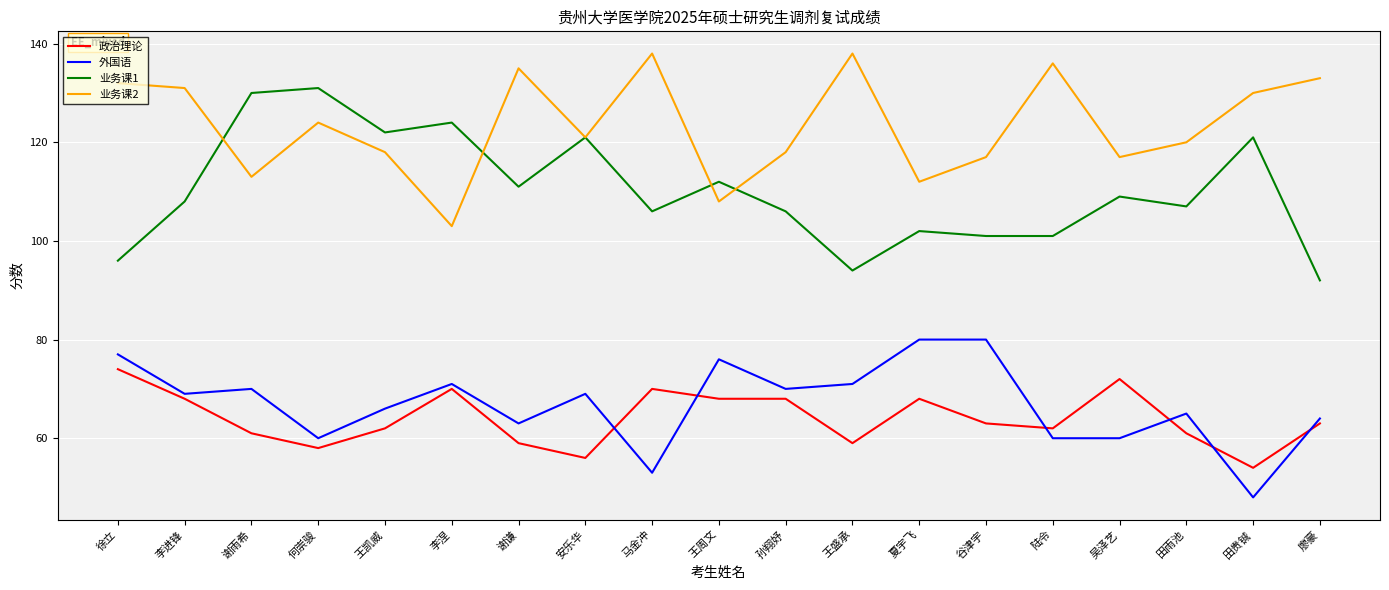

What are all the series names shown in the legend?

政治理论, 外国语, 业务课1, 业务课2